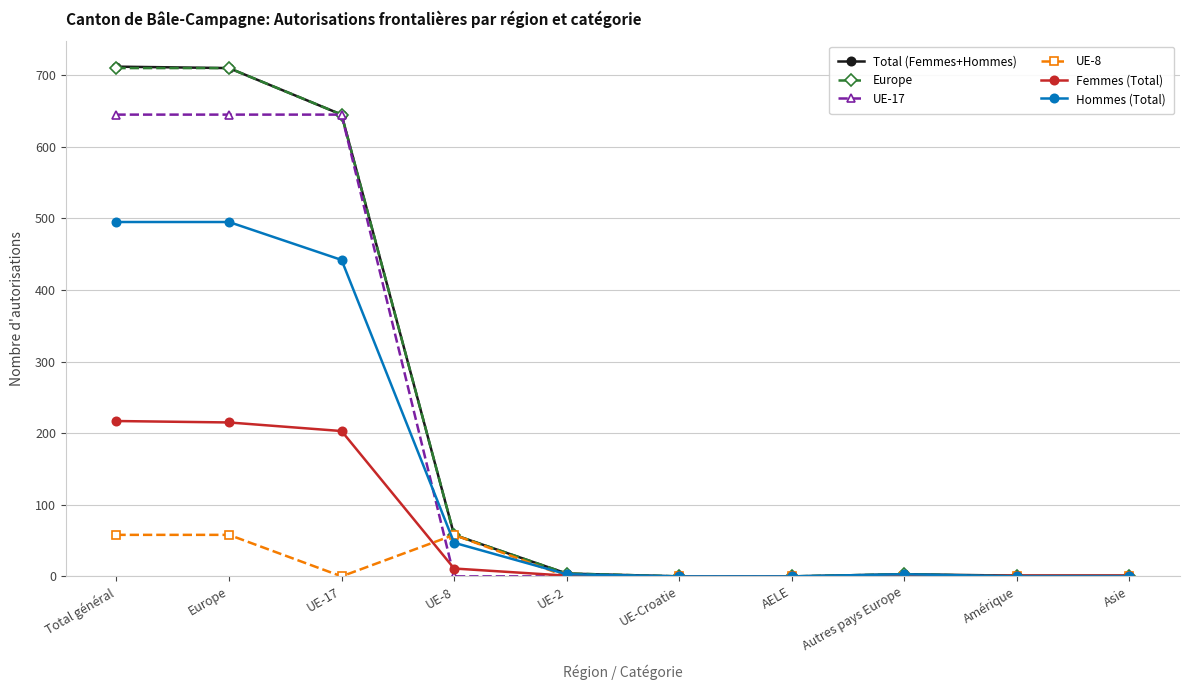

What is the highest value of the Femmes (Total) series?

217